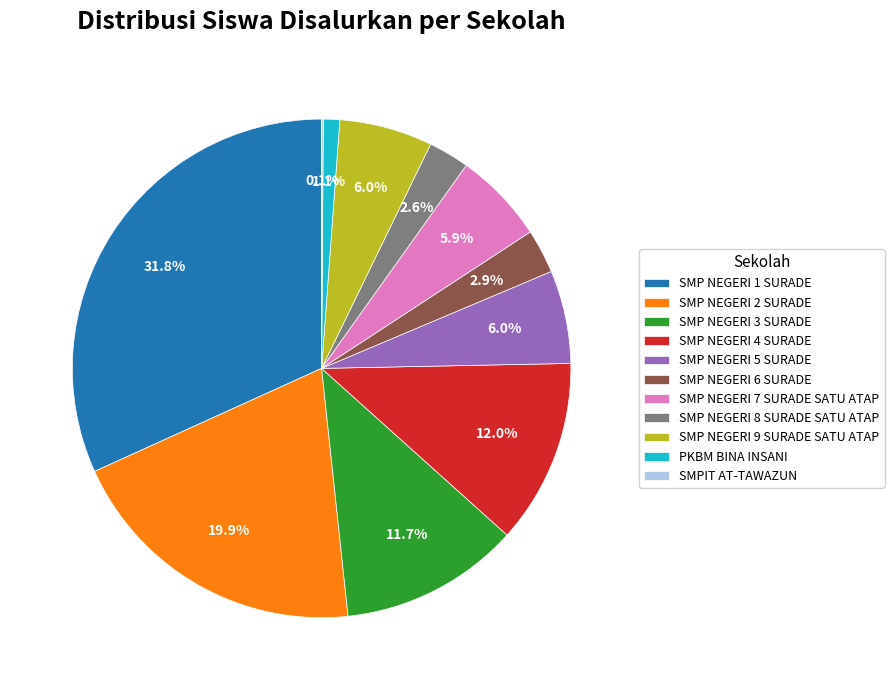

Which category has the biggest portion of the pie?

SMP NEGERI 1 SURADE